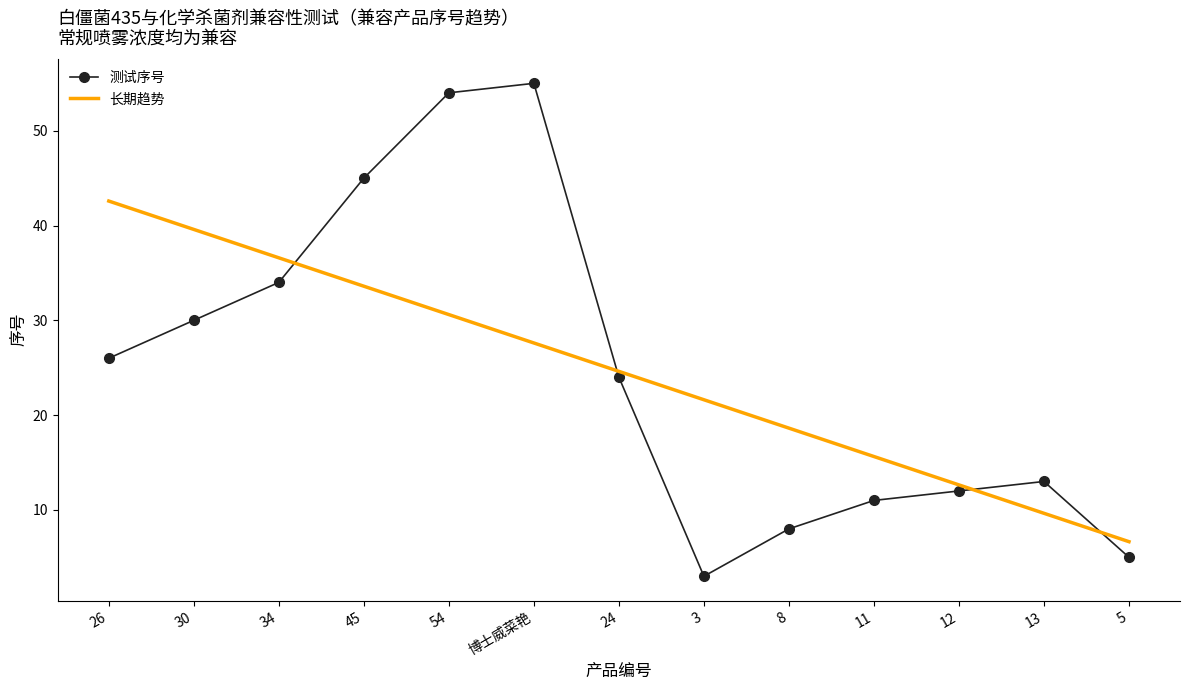

What is the spread (max minus min) of values at 34?

2.6